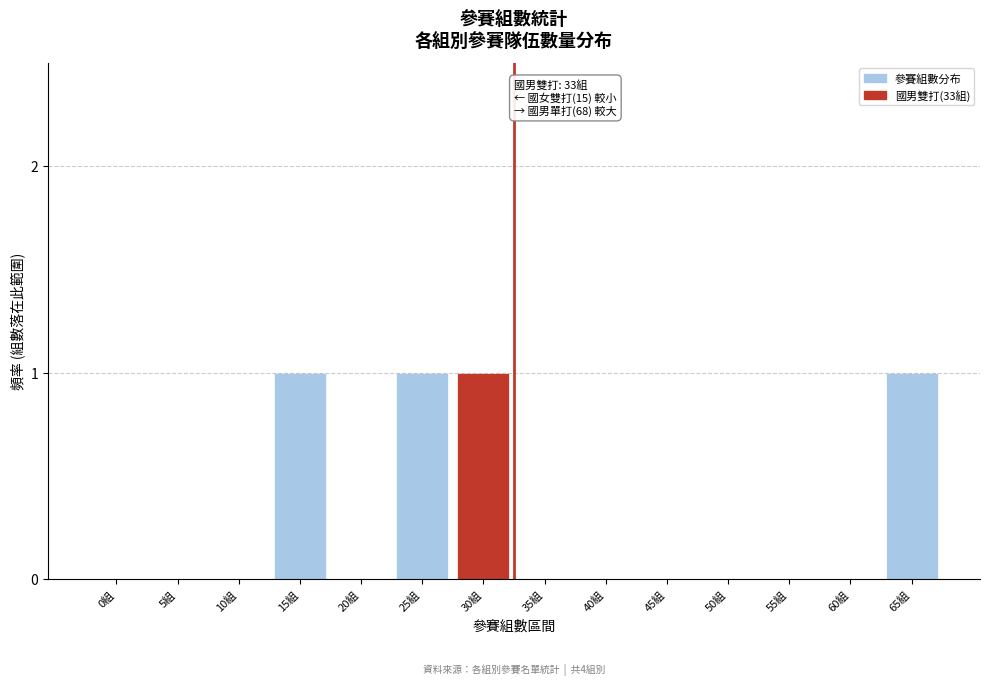

Reading left to right, extract all data points from this chart.

0組=0	5組=0	10組=0	15組=1	20組=0	25組=1	30組=1	35組=0	40組=0	45組=0	50組=0	55組=0	60組=0	65組=1